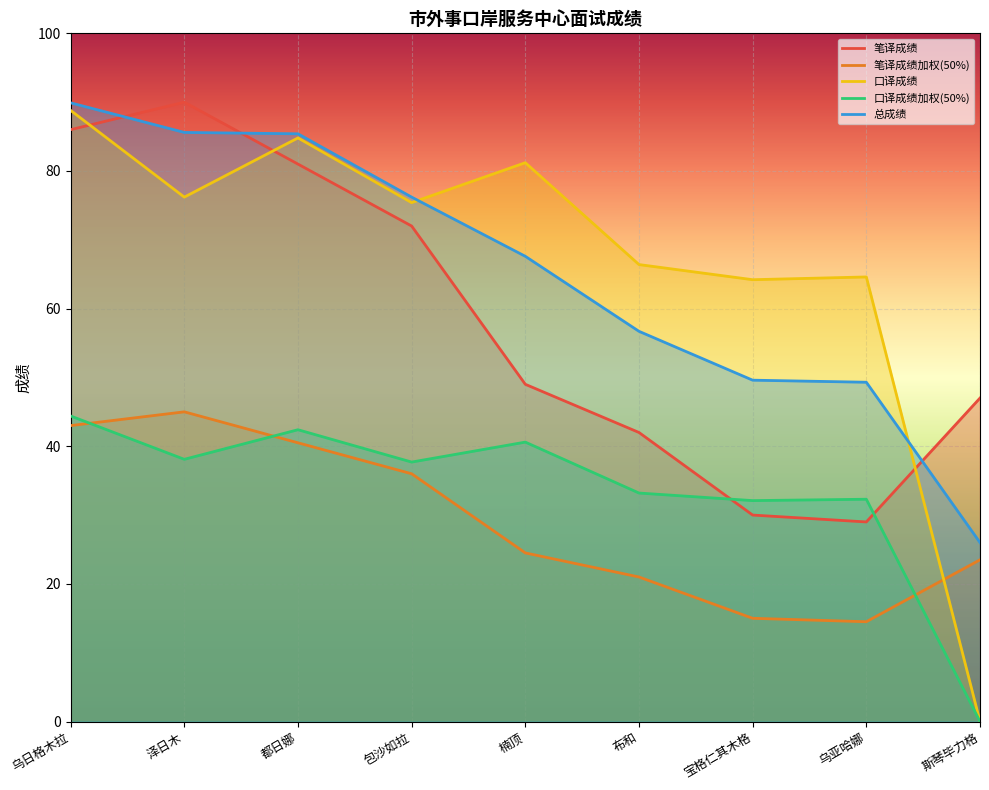

True or false: 总成绩 and 笔译成绩 intersect in this chart.

True